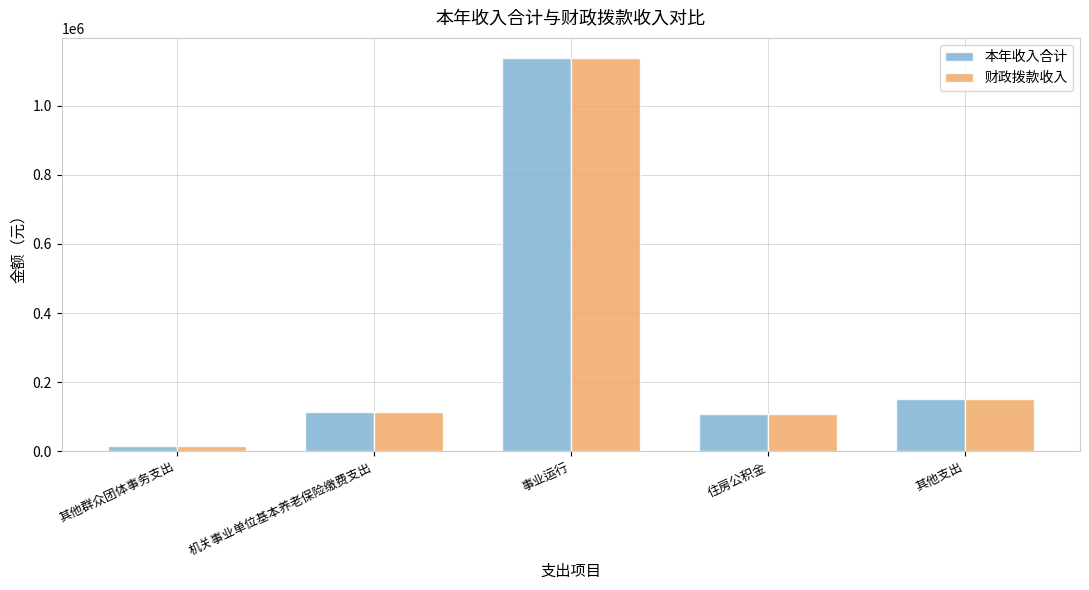

Are the bars horizontal?

No